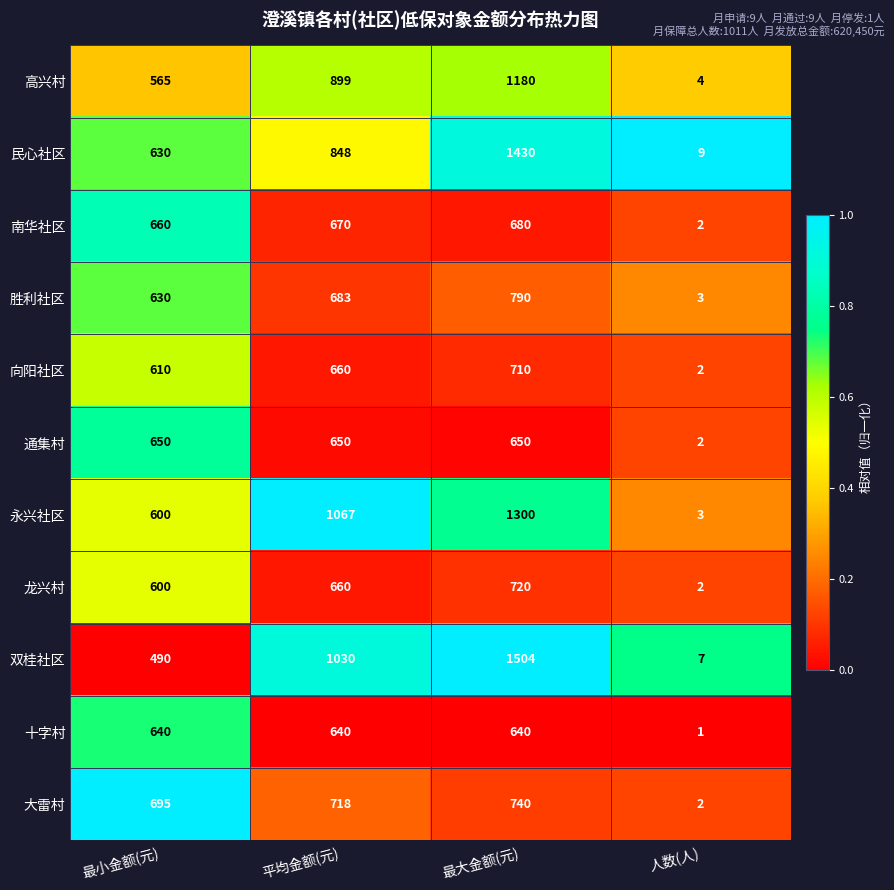

What is the average value of the 向阳社区 series?

496